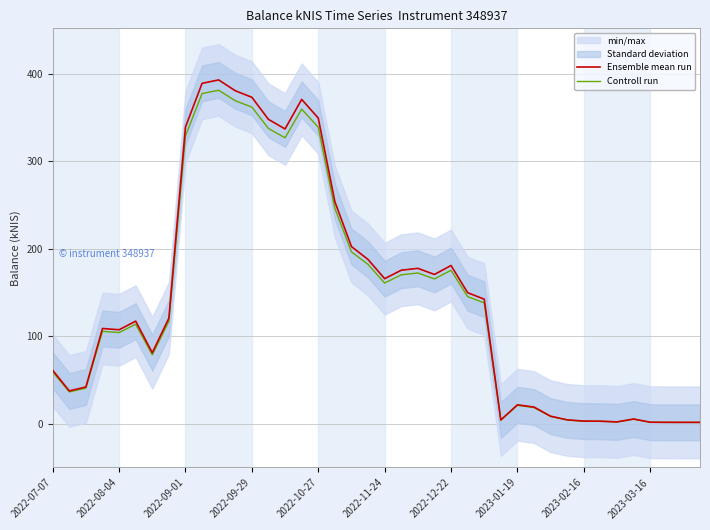

True or false: Ensemble mean run has more than 1 interior local peaks.

True